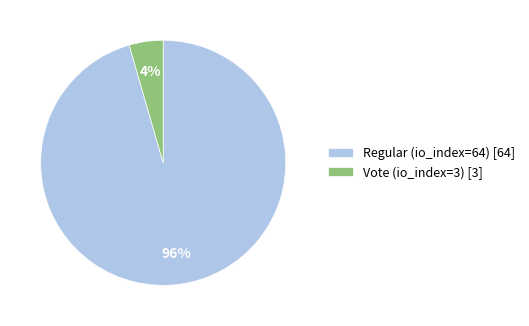

To the nearest percent, what percentage of the pie is Regular?

96%